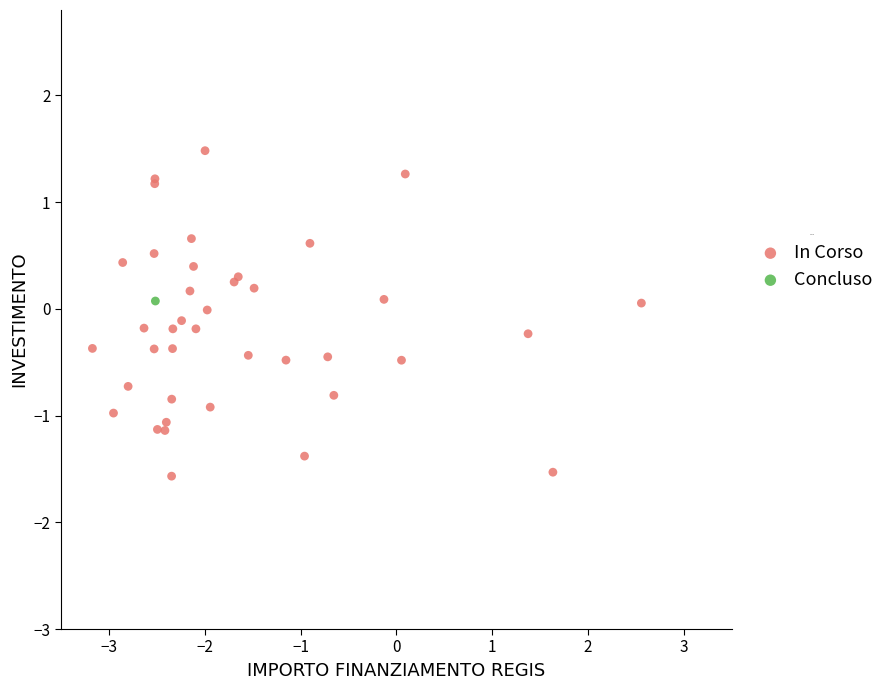

What are all the series names shown in the legend?

In Corso, Concluso